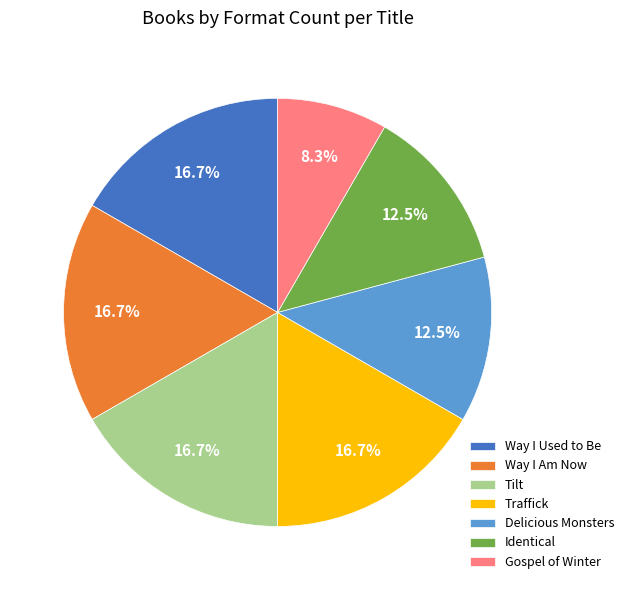

To the nearest percent, what is the difference between the largest and smallest slice percentages?

8%